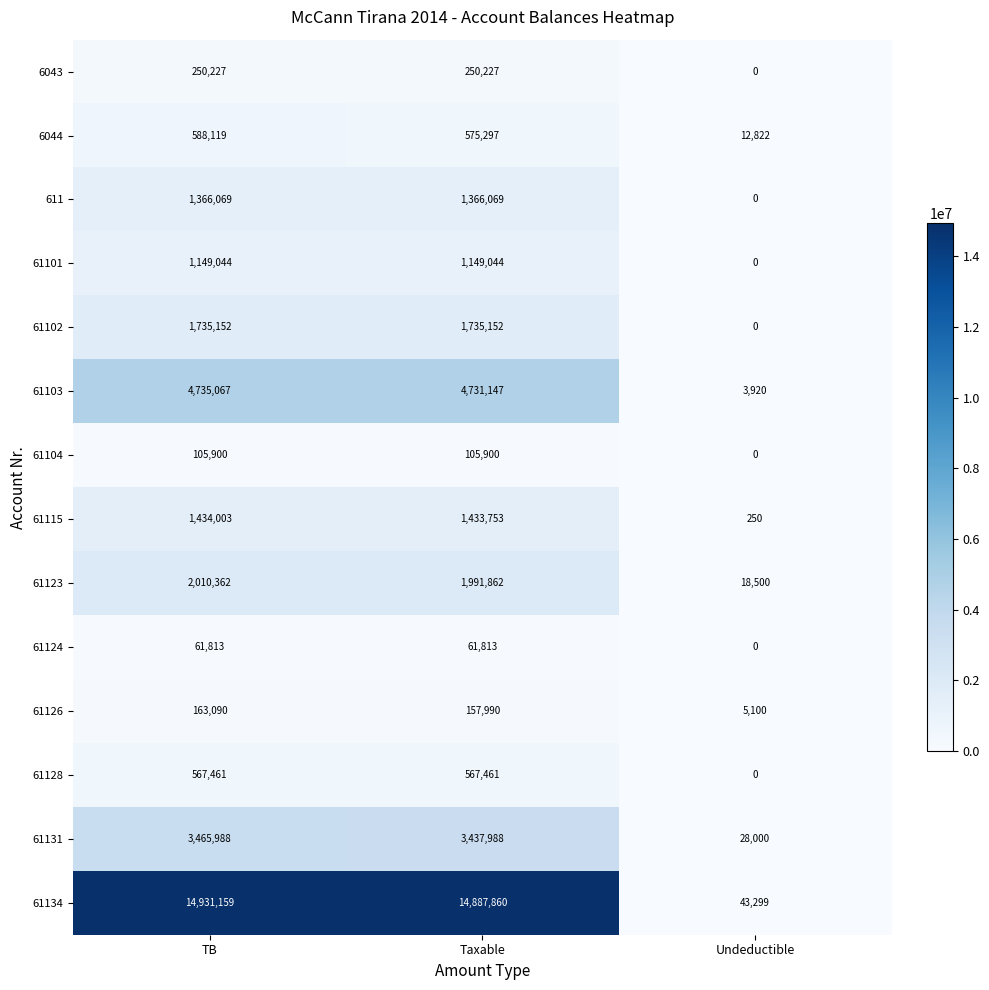

Read the 61124 value at TB.

61813